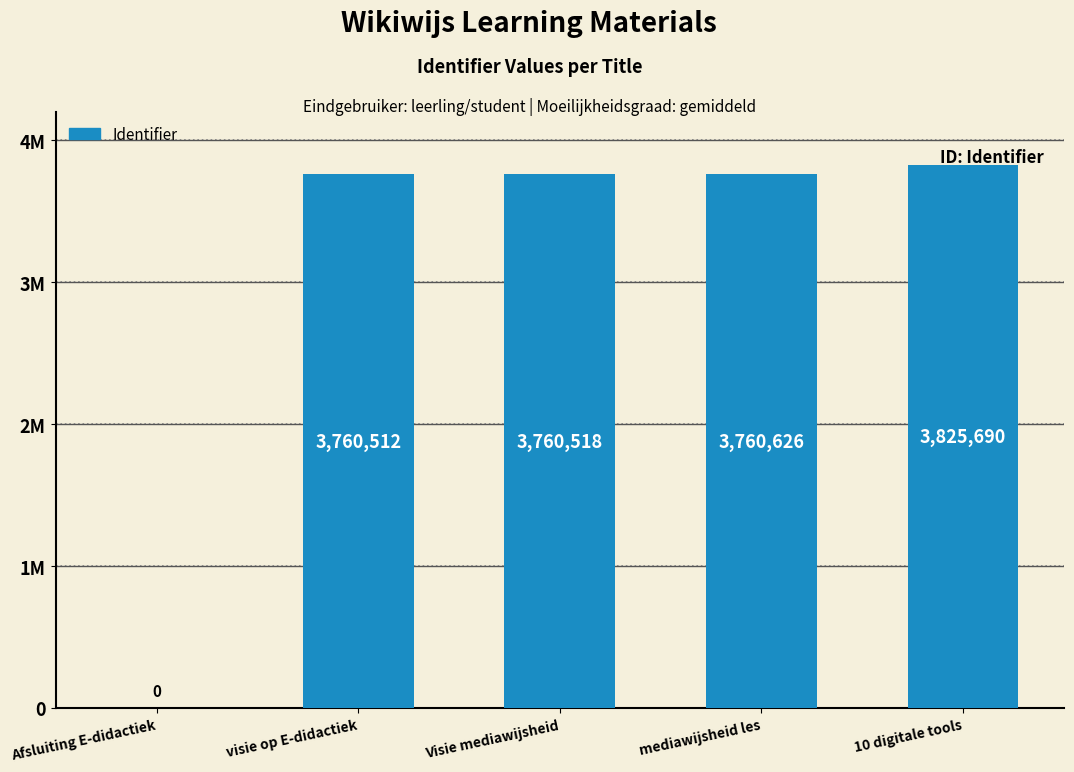

Are the bars horizontal?

No